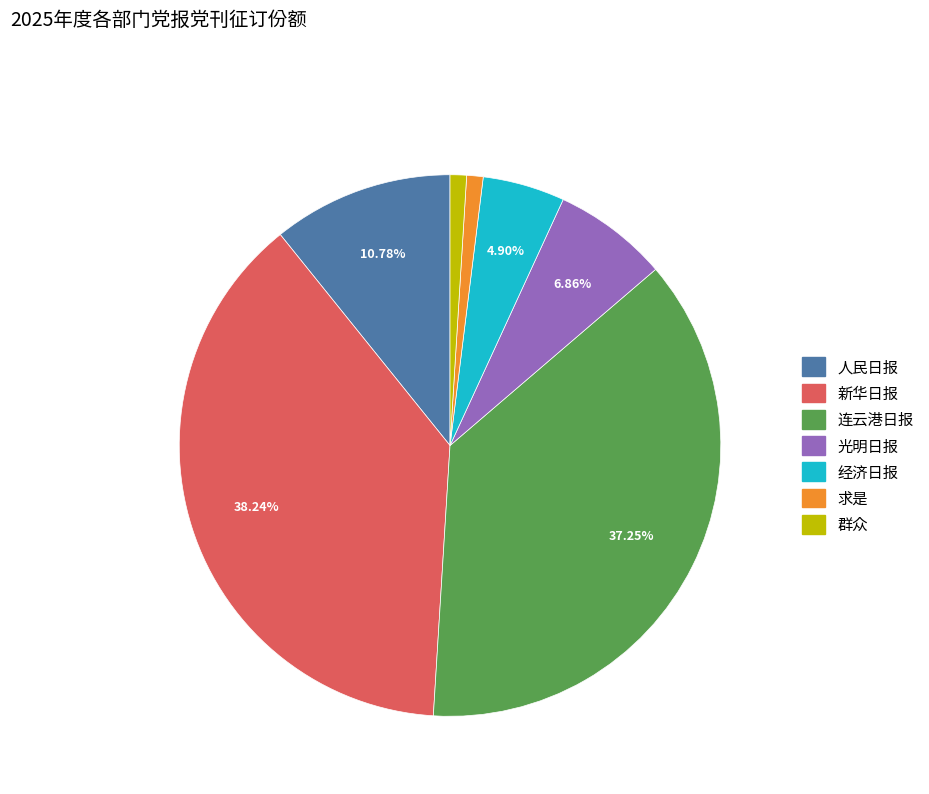

Between 群众 and 新华日报, which is larger?

新华日报